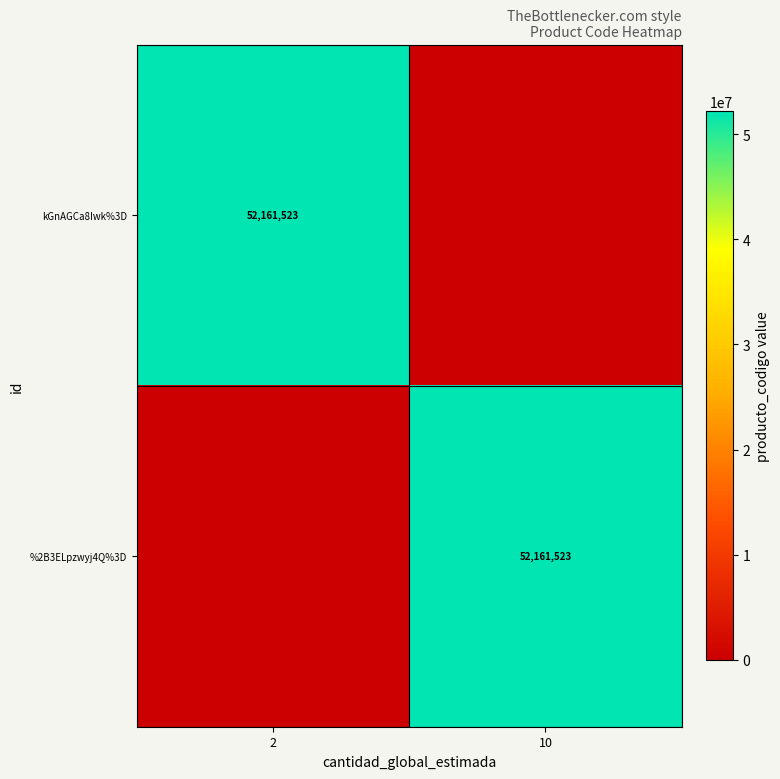

The value of kGnAGCa8Iwk%3D at 2 is 52161523. True or false?

True